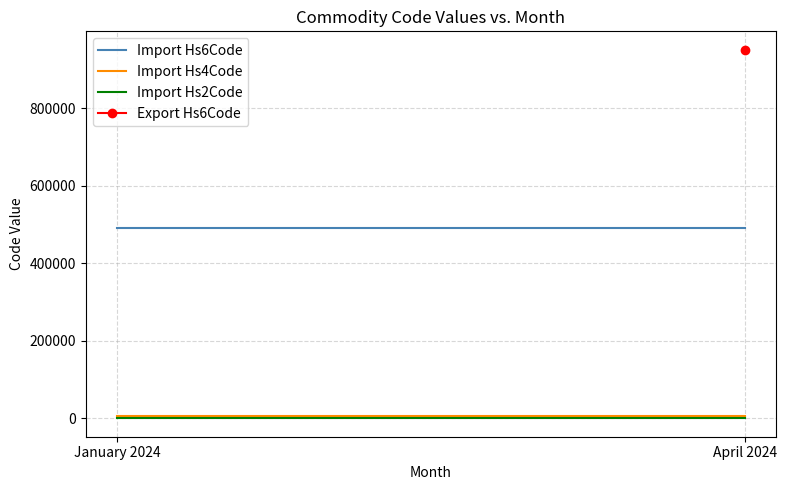

At how many categories does at least one series exceed 329971?

2